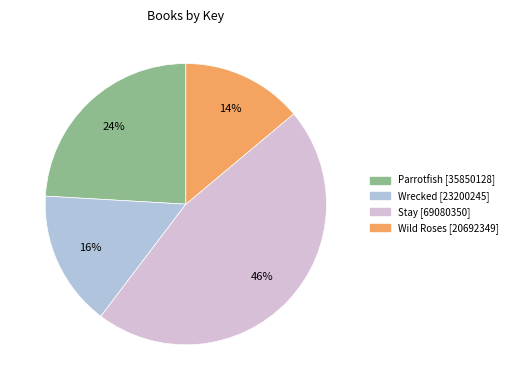

Approximately how many times larger is the value at Stay compared to Wild Roses?

3.3